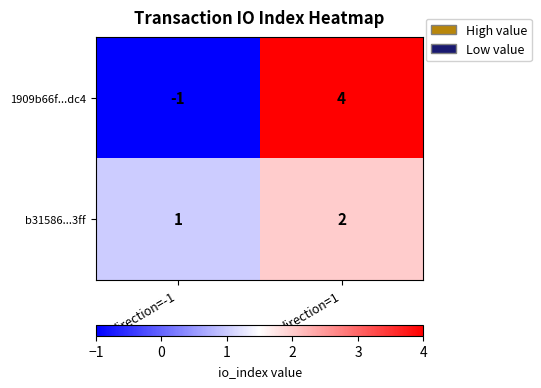

What is the difference between the 1909b66f...dc4 values at direction=1 and direction=-1?

5